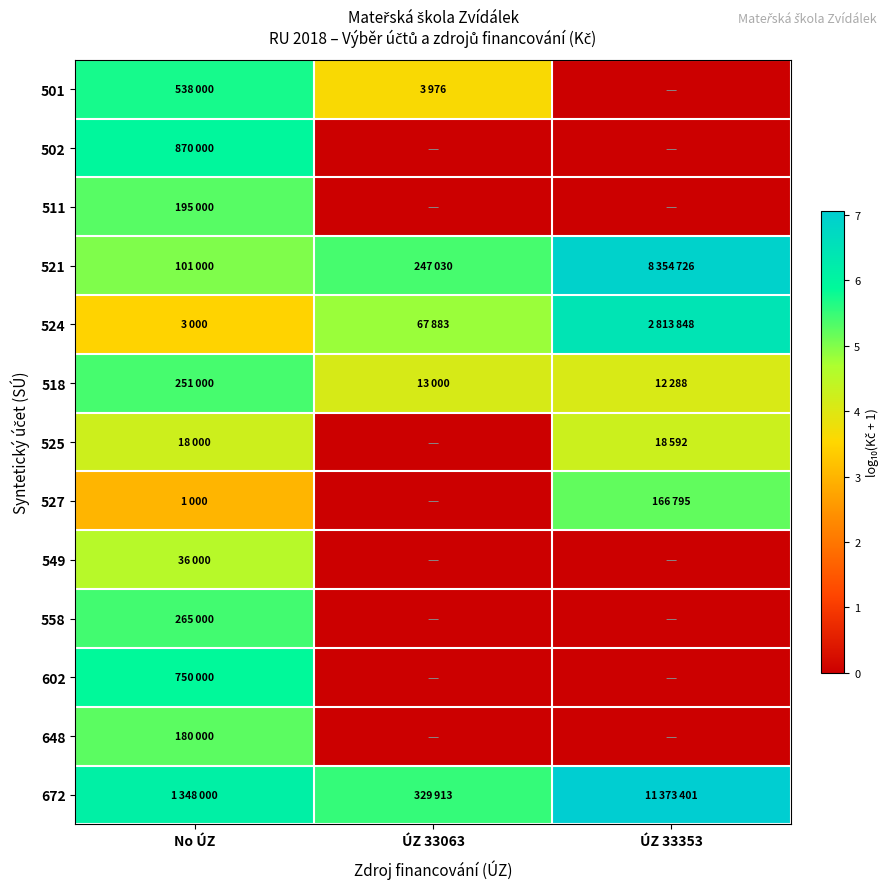

Reading left to right, extract all data points from this chart.

501: No ÚZ=5.7	ÚZ 33063=3.6	ÚZ 33353=0.0
502: No ÚZ=5.9	ÚZ 33063=0.0	ÚZ 33353=0.0
511: No ÚZ=5.3	ÚZ 33063=0.0	ÚZ 33353=0.0
521: No ÚZ=5.0	ÚZ 33063=5.4	ÚZ 33353=6.9
524: No ÚZ=3.5	ÚZ 33063=4.8	ÚZ 33353=6.4
518: No ÚZ=5.4	ÚZ 33063=4.1	ÚZ 33353=4.1
525: No ÚZ=4.3	ÚZ 33063=0.0	ÚZ 33353=4.3
527: No ÚZ=3.0	ÚZ 33063=0.0	ÚZ 33353=5.2
549: No ÚZ=4.6	ÚZ 33063=0.0	ÚZ 33353=0.0
558: No ÚZ=5.4	ÚZ 33063=0.0	ÚZ 33353=0.0
602: No ÚZ=5.9	ÚZ 33063=0.0	ÚZ 33353=0.0
648: No ÚZ=5.3	ÚZ 33063=0.0	ÚZ 33353=0.0
672: No ÚZ=6.1	ÚZ 33063=5.5	ÚZ 33353=7.1